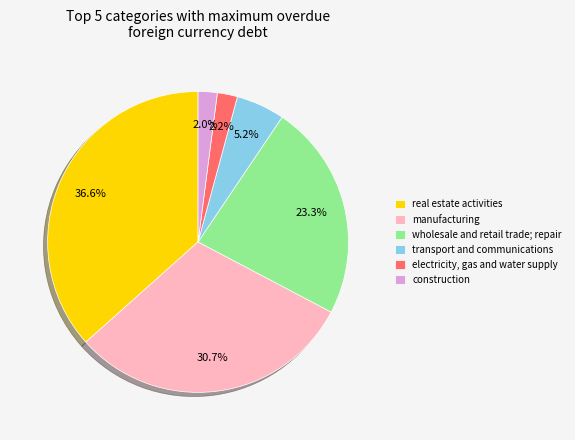

Which category has the biggest portion of the pie?

real estate activities